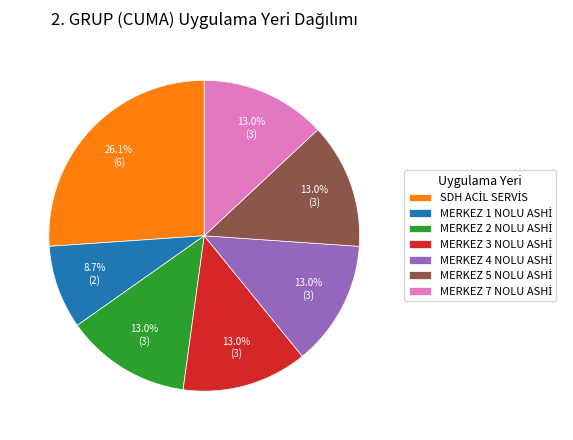

Does any single category account for the majority?

No